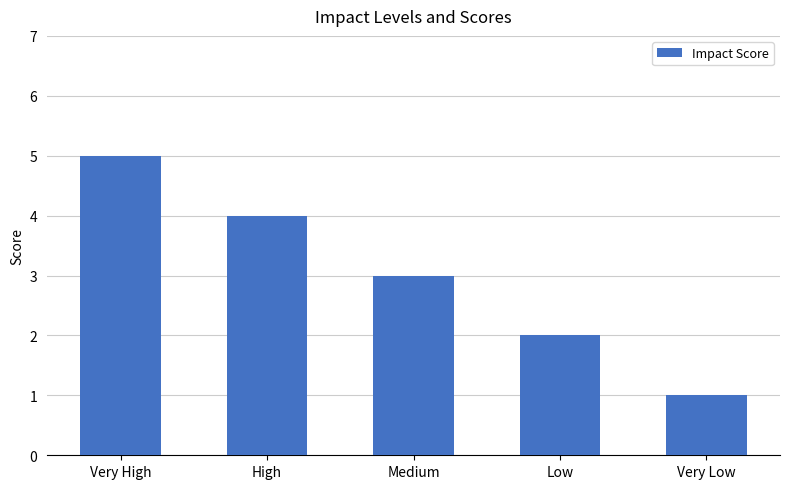

What is the change in value from High to Medium?

-1